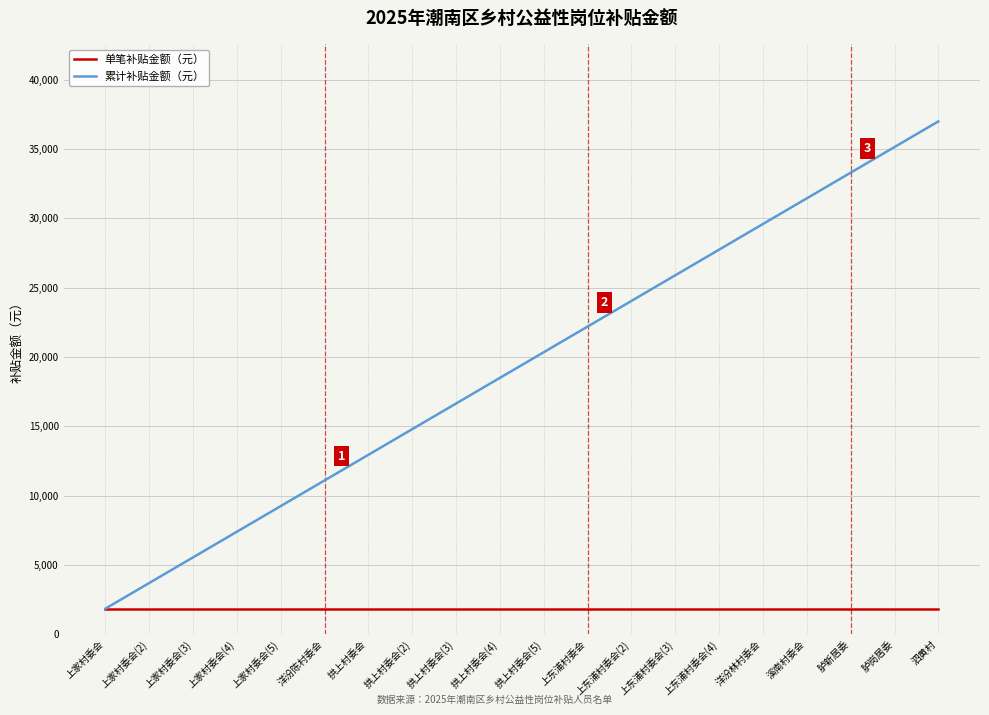

True or false: 累计补贴金额（元） has a value of 7400 at 上家村委会(4).

True